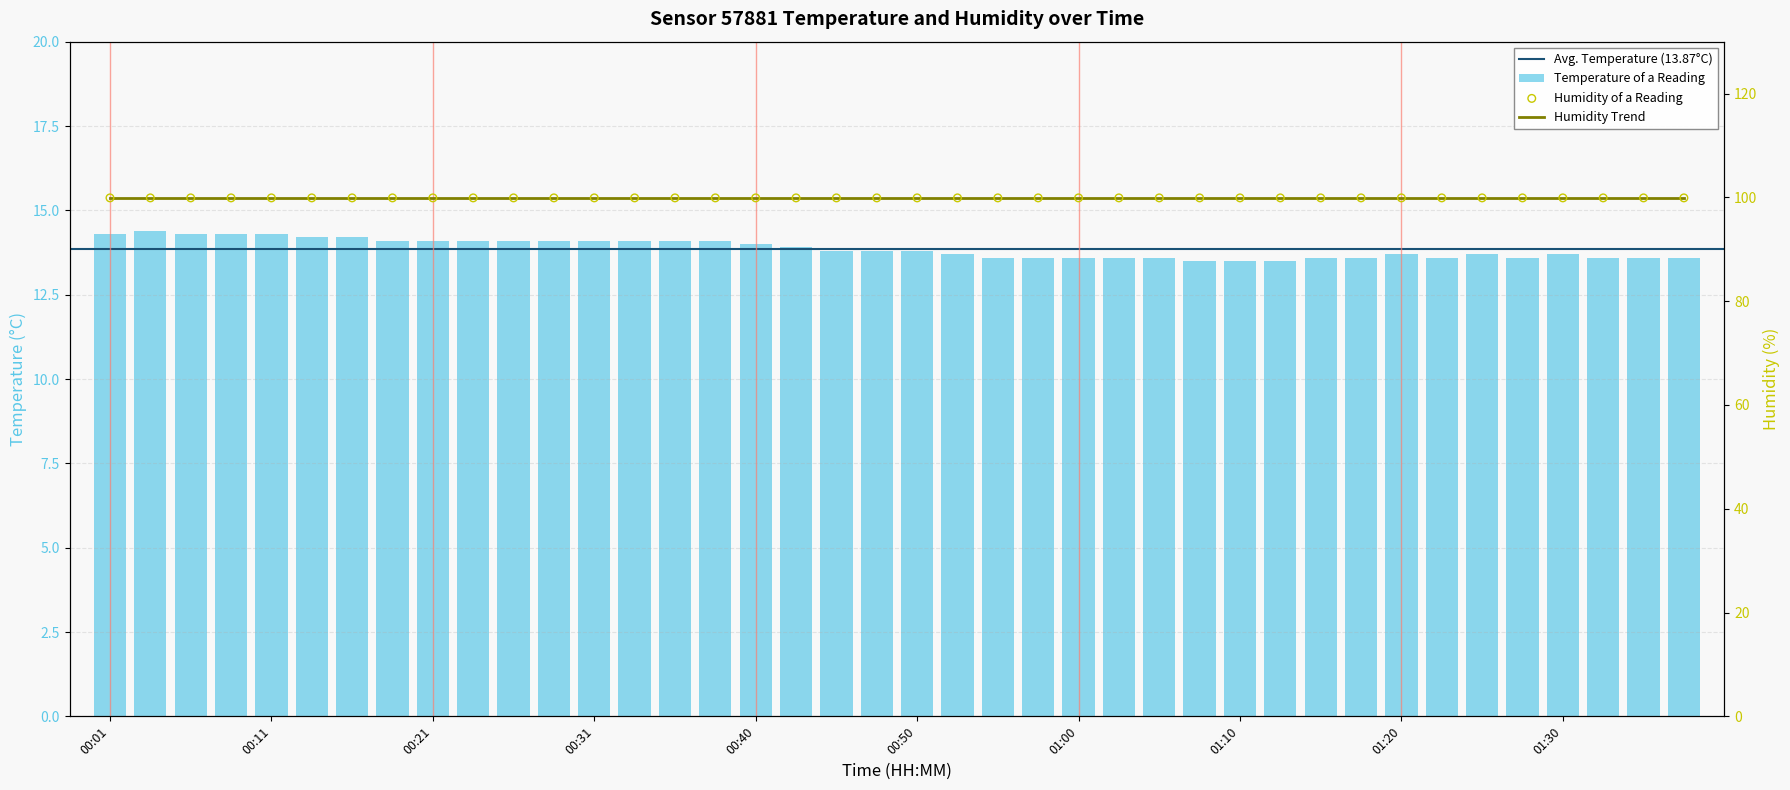

Approximately how many times larger is the value at 00:11 compared to 00:33?

1.0